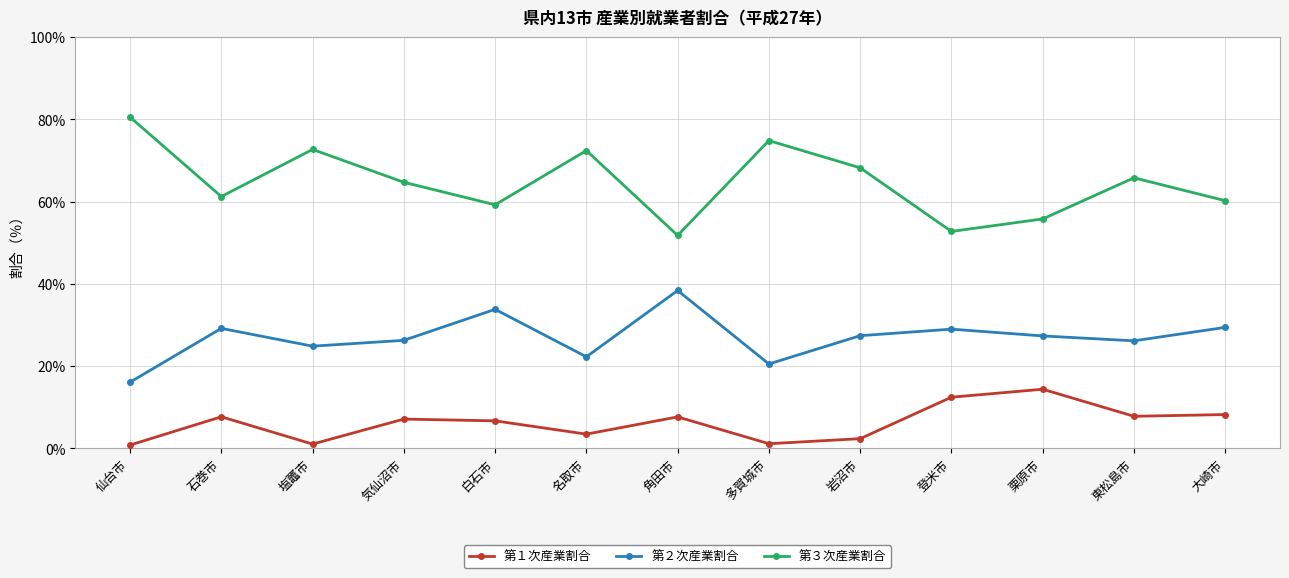

Which series has the widest spread of values?

第３次産業割合